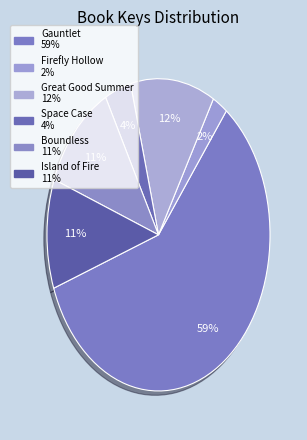

To the nearest percent, what percentage of the pie is Island of Fire?

11%